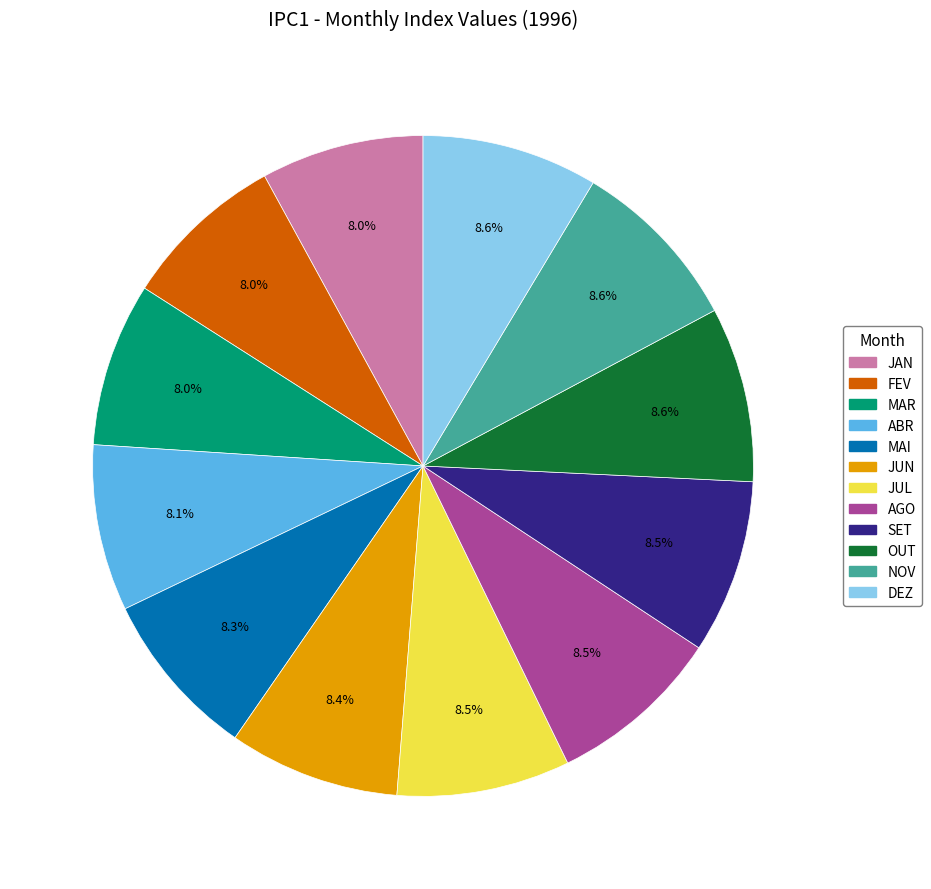

Does any single category account for the majority?

No